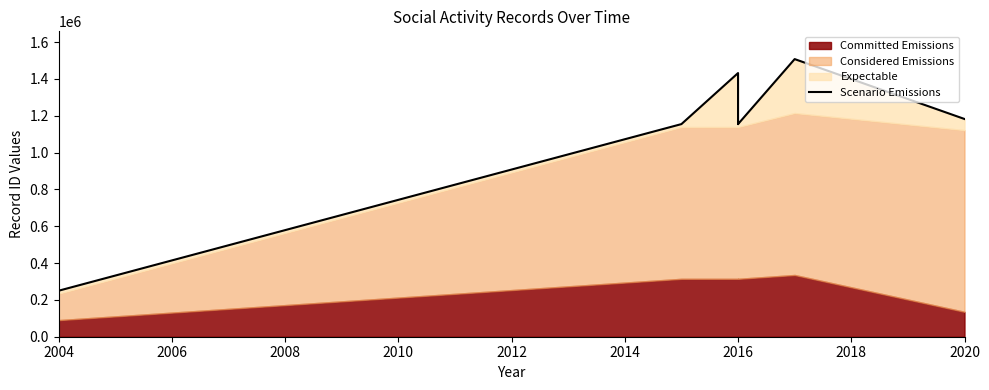

Reading left to right, what are all the values shown in this chart?

249860	1154742	1431922	1154760	1154762	1154742	1507771	1182548